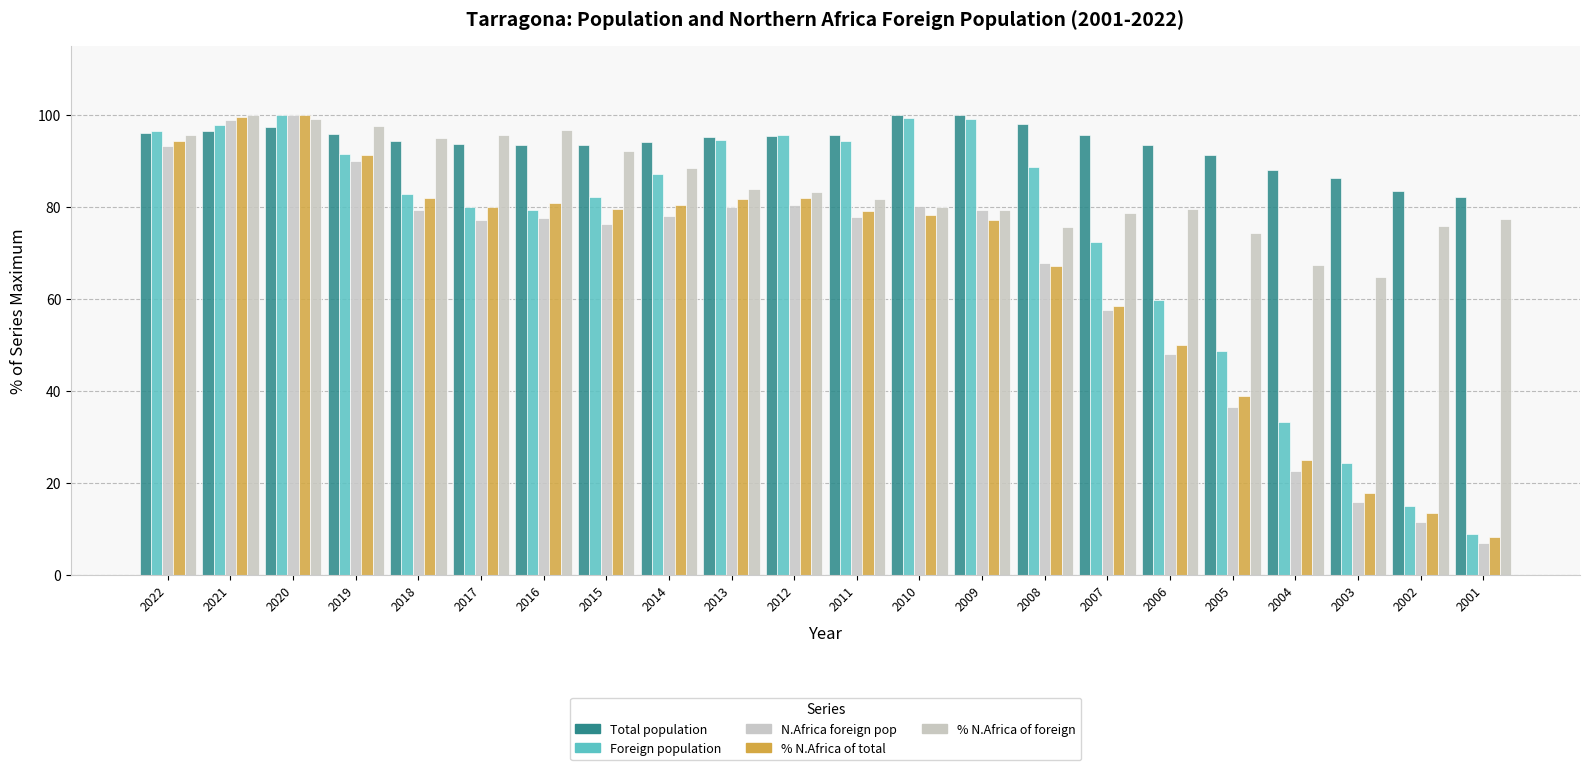

The % N.Africa of foreign series shows 49.0 at 2007. True or false?

False